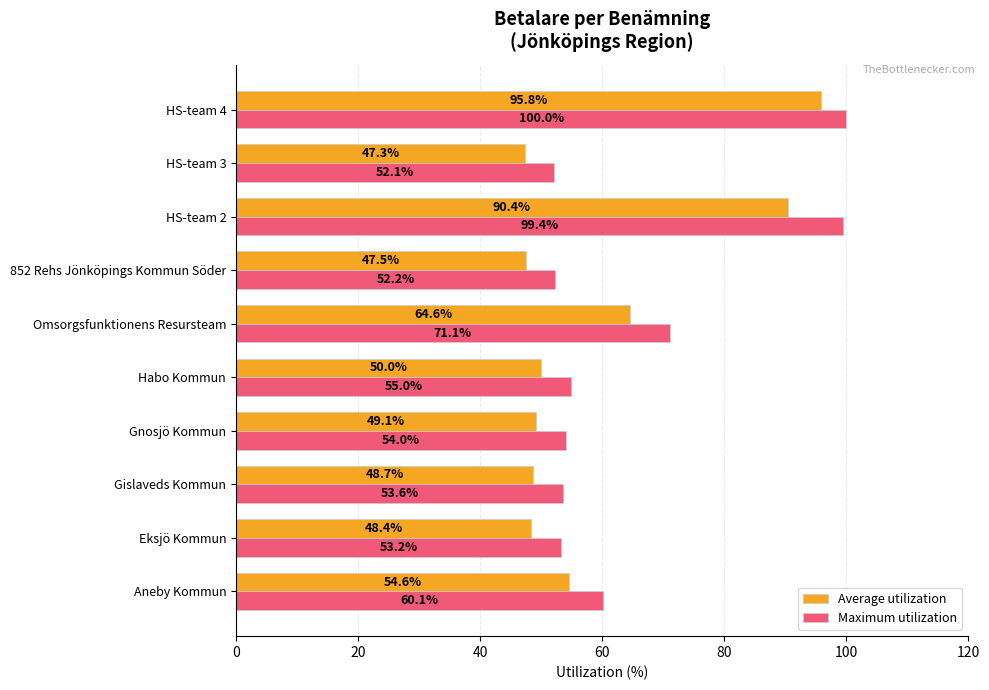

The value of Maximum utilization at Gislaveds Kommun is 53.6. True or false?

True